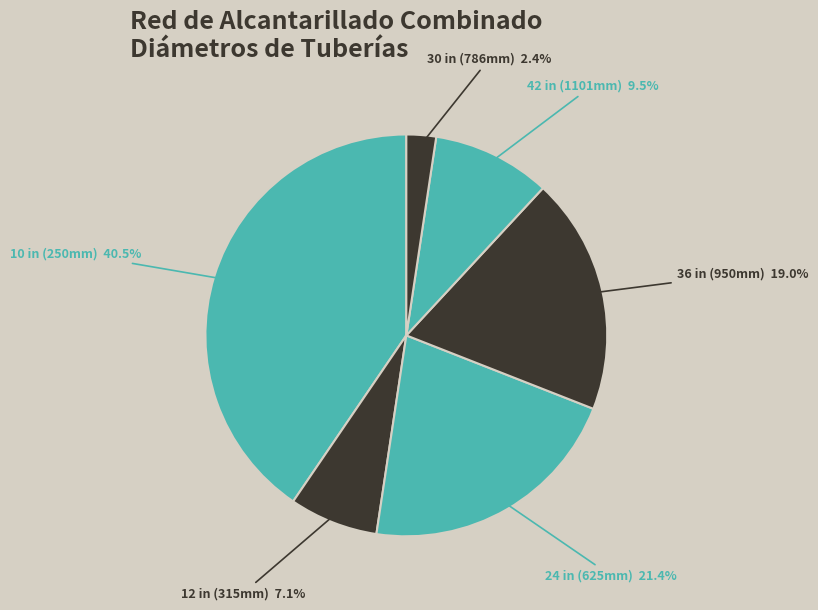

How many slices are in this pie chart?

6